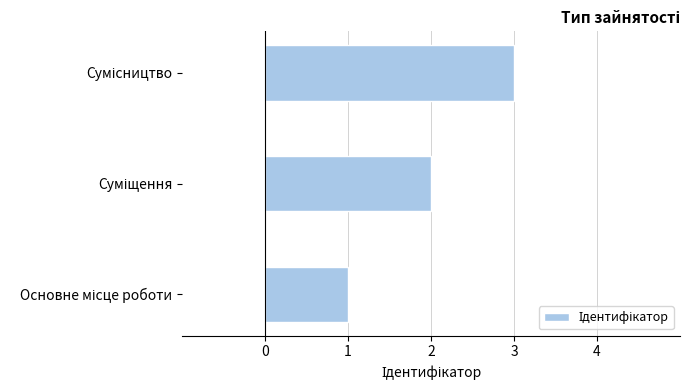

How many distinct data groups are displayed?

1